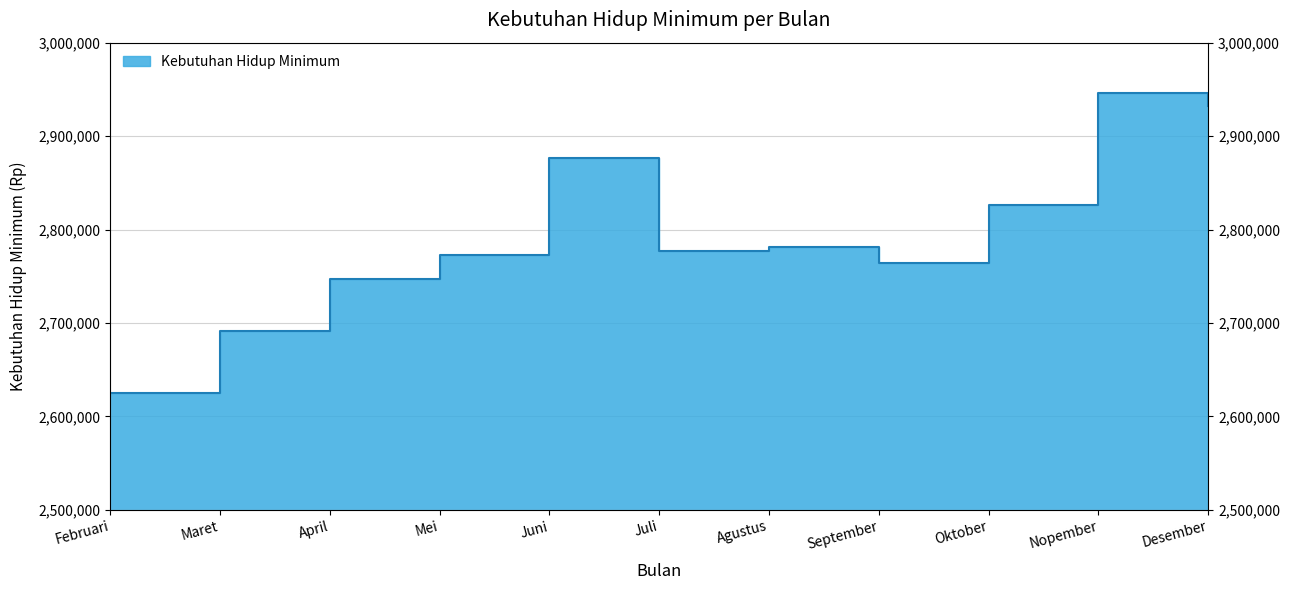

The value at Oktober is 2826123. True or false?

True